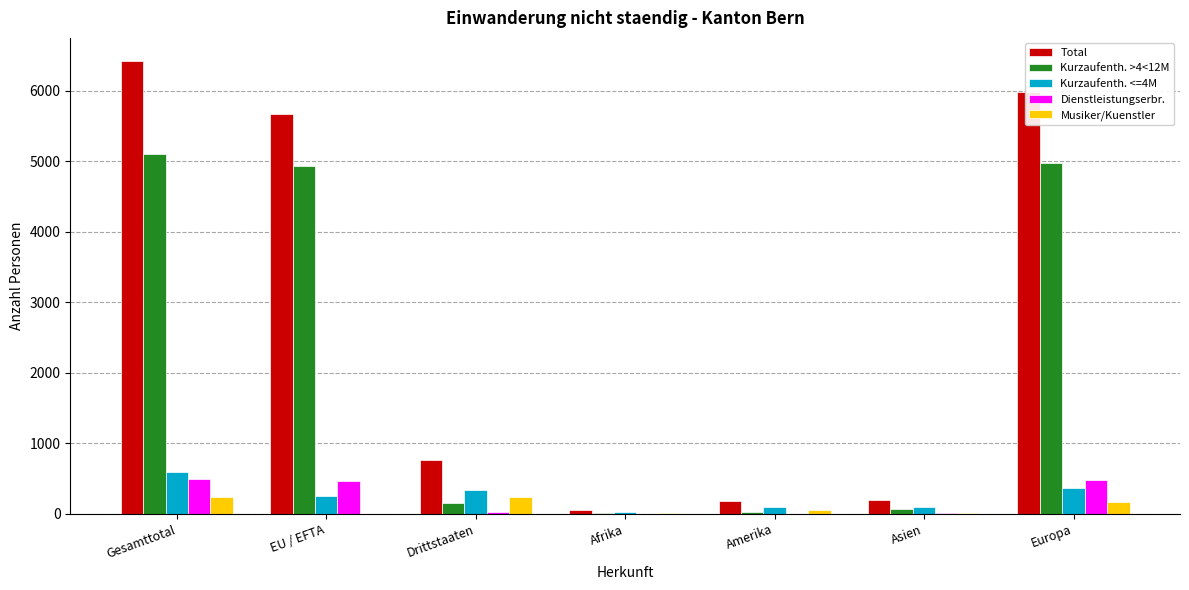

Which category has the highest value across all series?

Gesamttotal